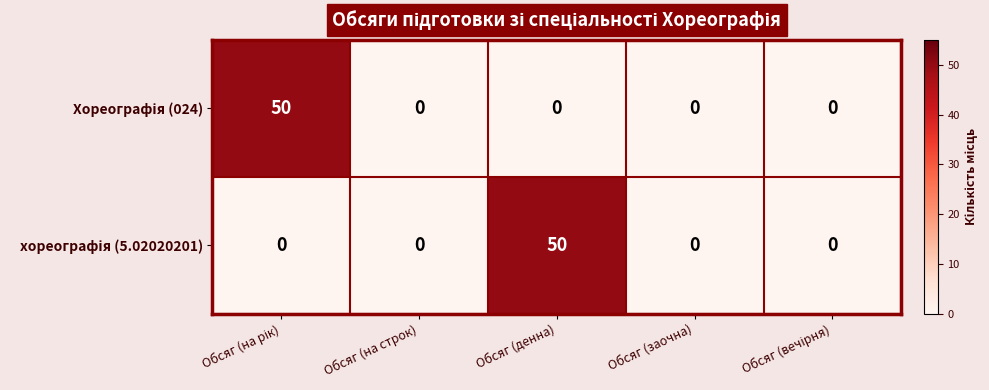

How many distinct data groups are displayed?

2